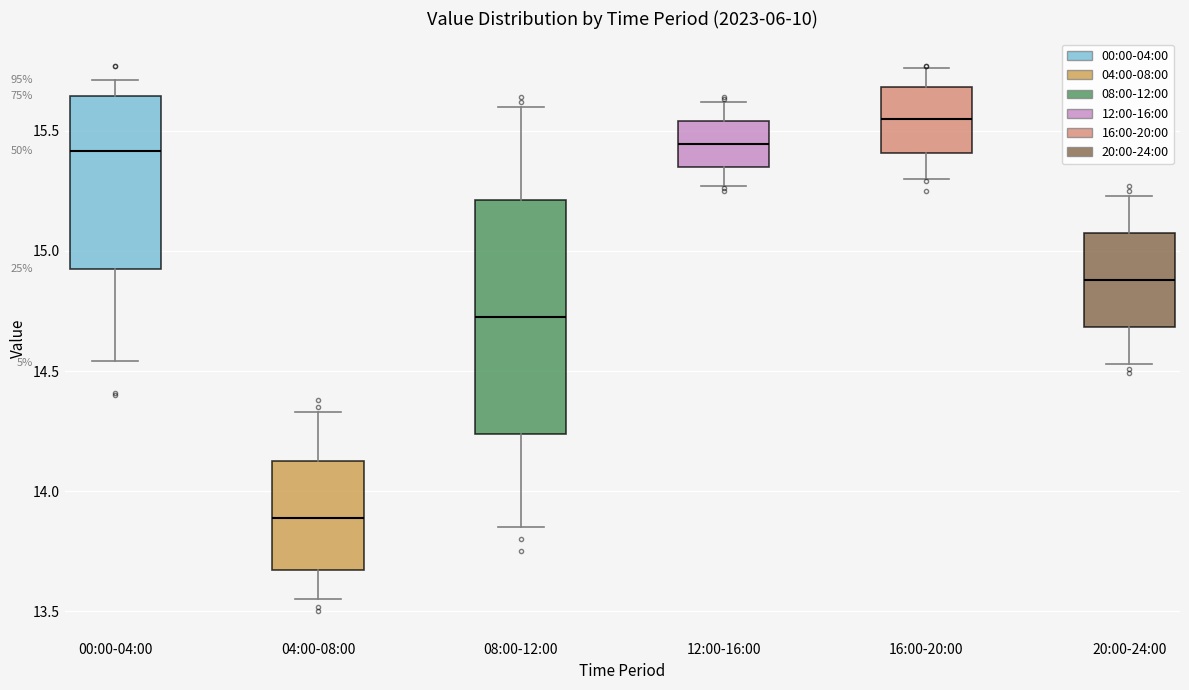

Where does the upper whisker of the box for 16:00-20:00 end on the y-axis? The values are not printed on the chart, so give them approximately, as read against the axis.

15.75